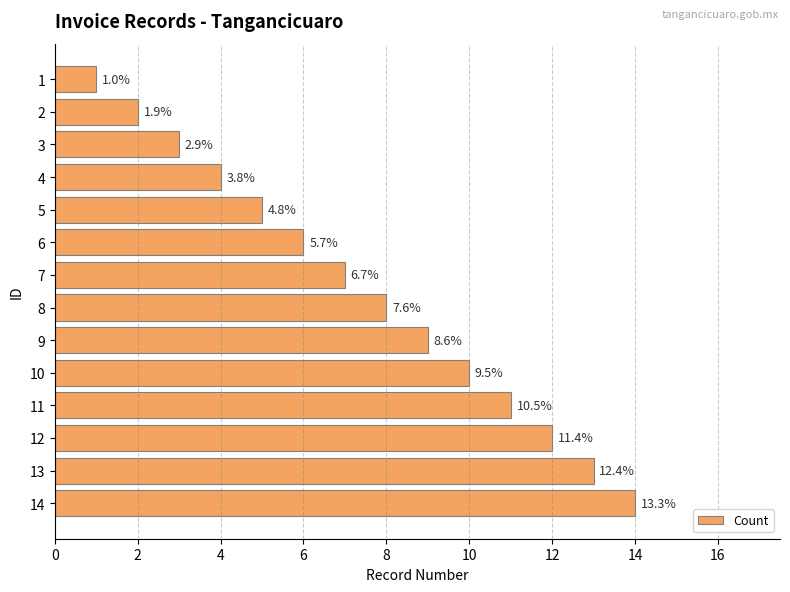

Does the chart contain stacked bars?

No